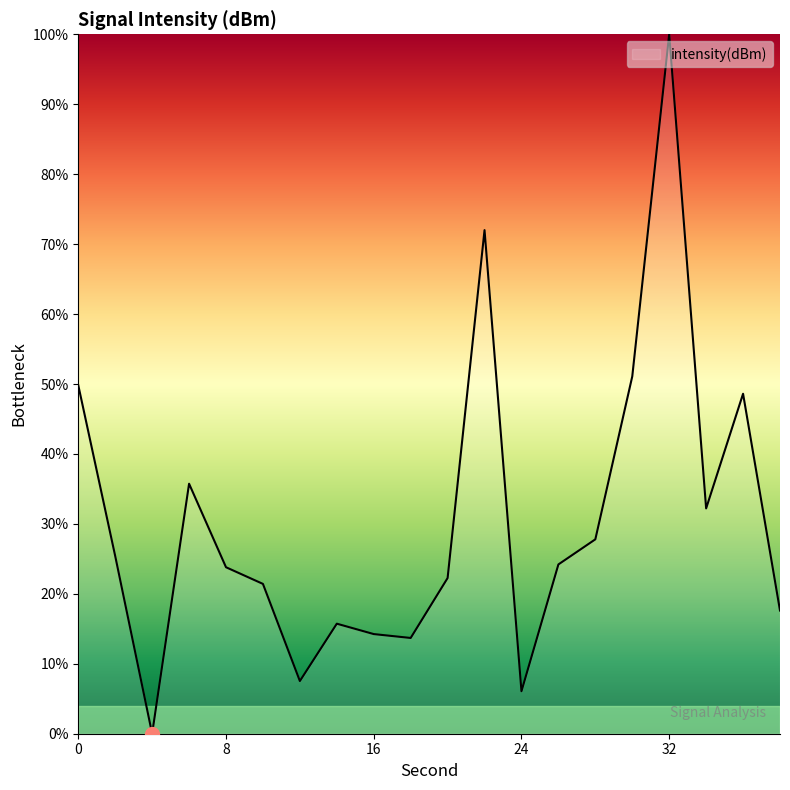

Count the number of data series in this chart.

1